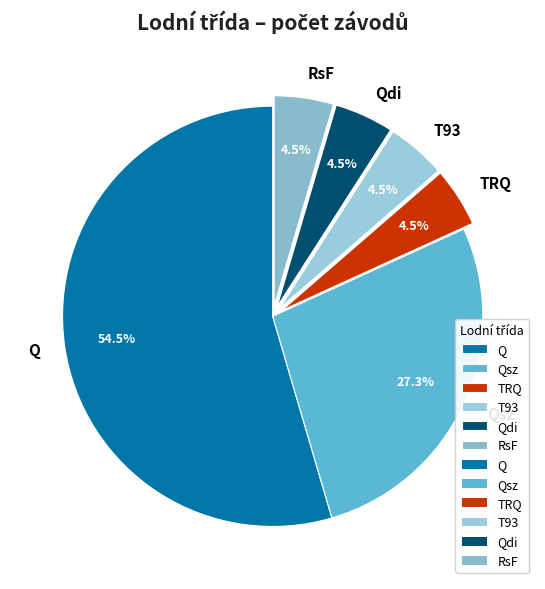

To the nearest percent, what is the combined percentage of RsF and Qsz?

32%